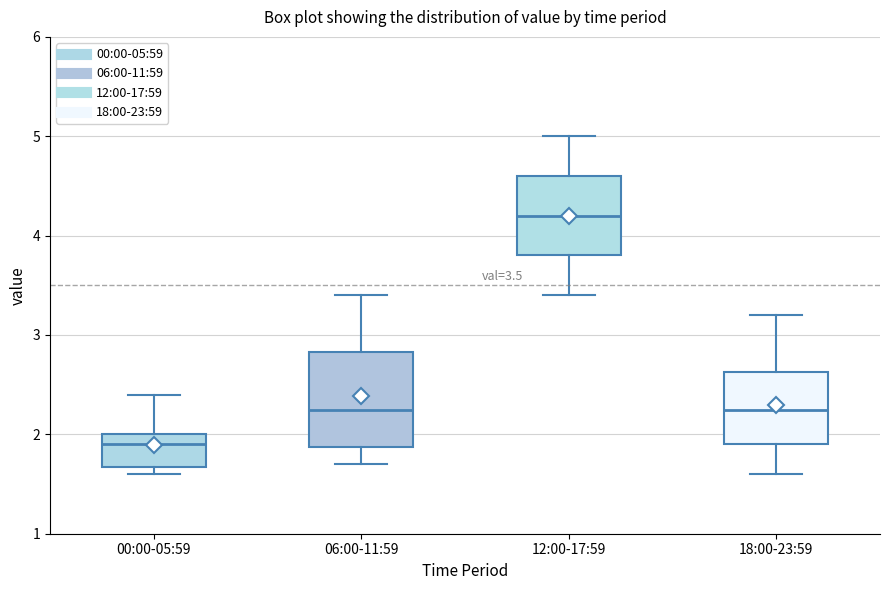

Comparing the boxes themselves (not the whiskers), which one is the tallest?

06:00-11:59